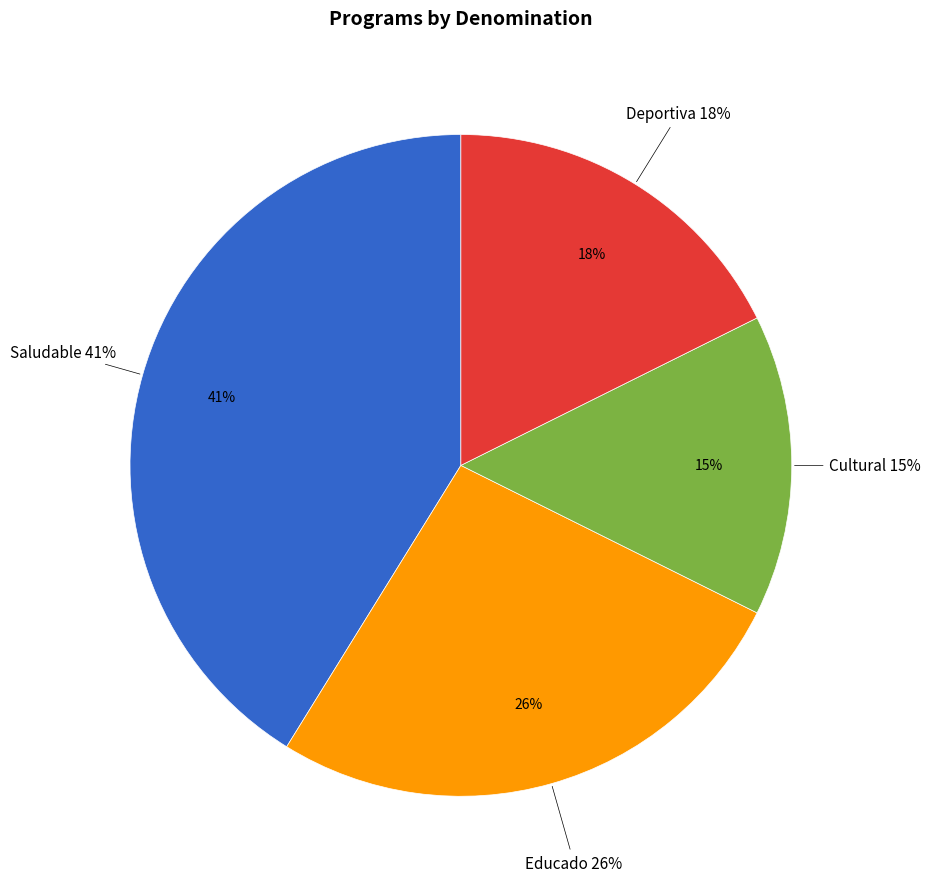

True or false: Educado accounts for 12% of the total.

False